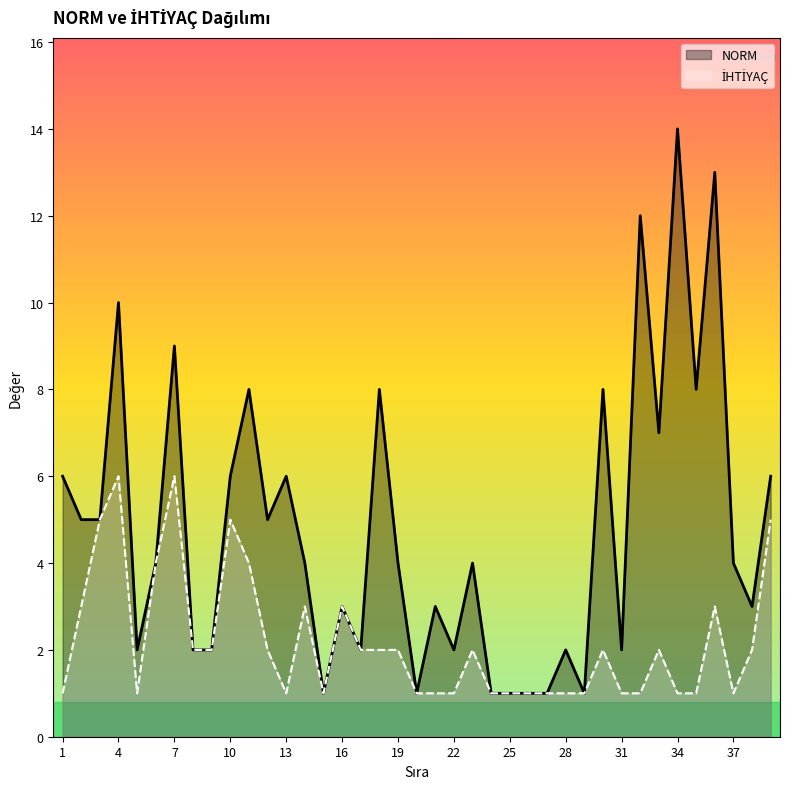

How many distinct data groups are displayed?

2